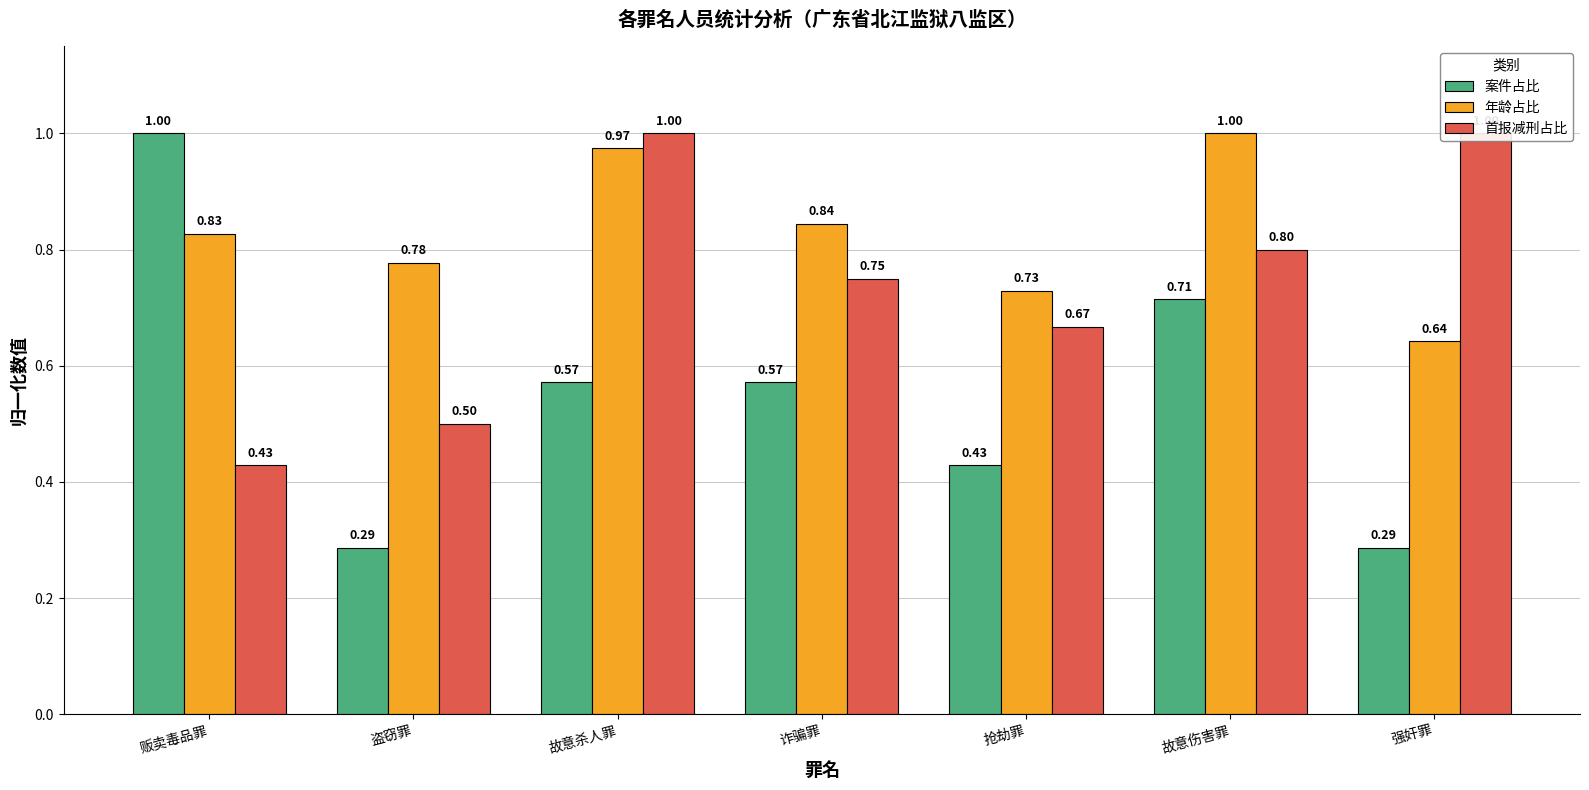

True or false: 案件占比 has a value of 0.1 at 诈骗罪.

False